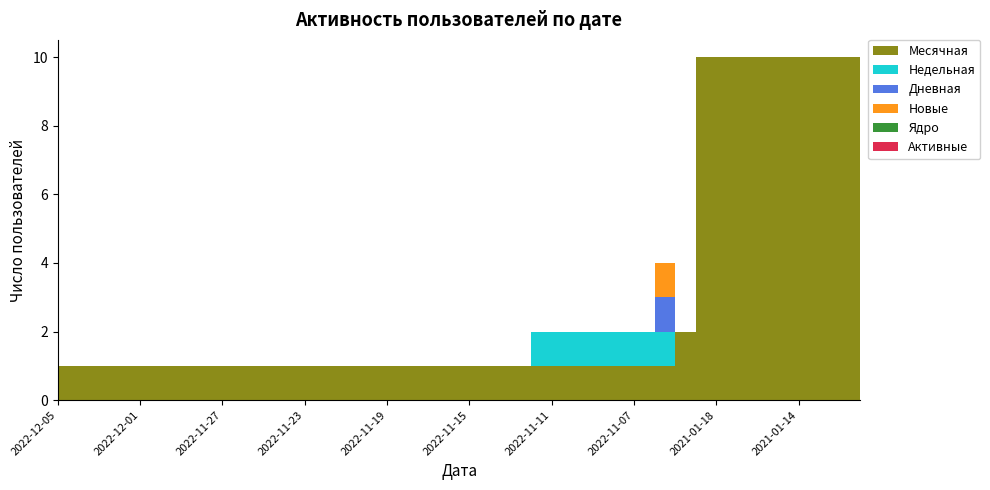

Reading left to right, what are all the values shown in this chart?

Месячная: 1	1	1	1	1	1	1	1	1	1	1	1	1	1	1	1	1	1	1	1	1	1	1	1	1	1	1	1	1	1	2	10	10	10	10	10	10	10	10	10
Недельная: 0	0	0	0	0	0	0	0	0	0	0	0	0	0	0	0	0	0	0	0	0	0	0	1	1	1	1	1	1	1	0	0	0	0	0	0	0	0	0	0
Дневная: 0	0	0	0	0	0	0	0	0	0	0	0	0	0	0	0	0	0	0	0	0	0	0	0	0	0	0	0	0	1	0	0	0	0	0	0	0	0	0	0
Новые: 0	0	0	0	0	0	0	0	0	0	0	0	0	0	0	0	0	0	0	0	0	0	0	0	0	0	0	0	0	1	0	0	0	0	0	0	0	0	0	0
Ядро: 0	0	0	0	0	0	0	0	0	0	0	0	0	0	0	0	0	0	0	0	0	0	0	0	0	0	0	0	0	0	0	0	0	0	0	0	0	0	0	0
Активные: 0	0	0	0	0	0	0	0	0	0	0	0	0	0	0	0	0	0	0	0	0	0	0	0	0	0	0	0	0	0	0	0	0	0	0	0	0	0	0	0